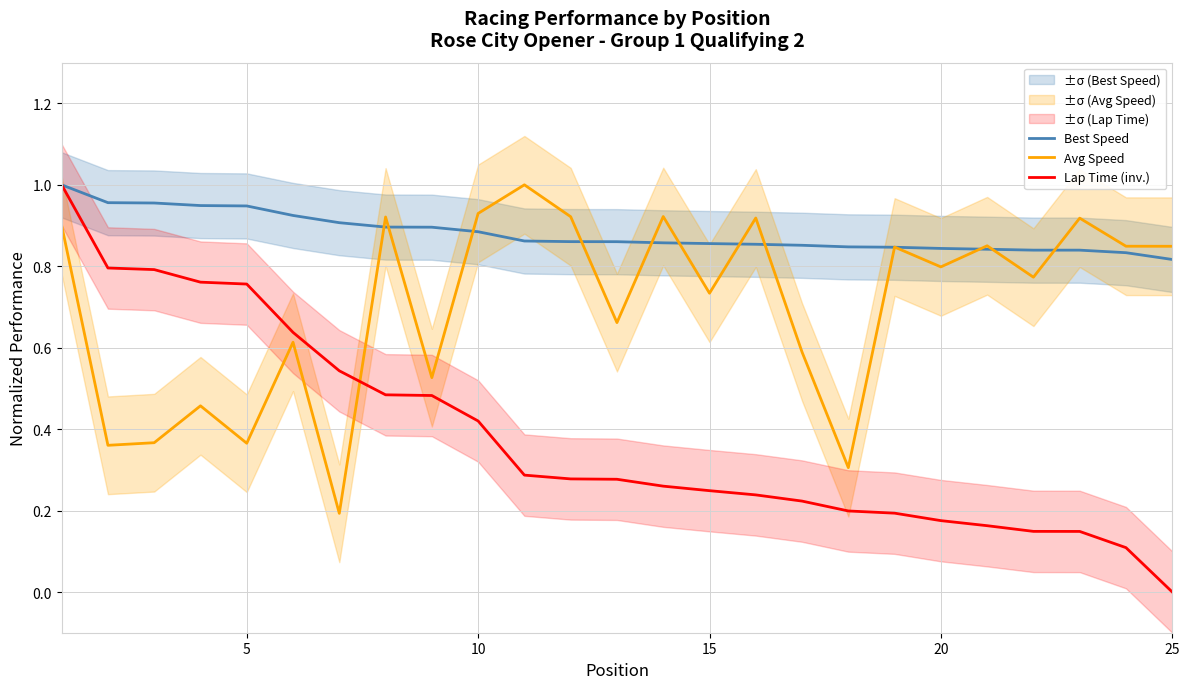

Which series has the widest spread of values?

Lap Time (inv.)